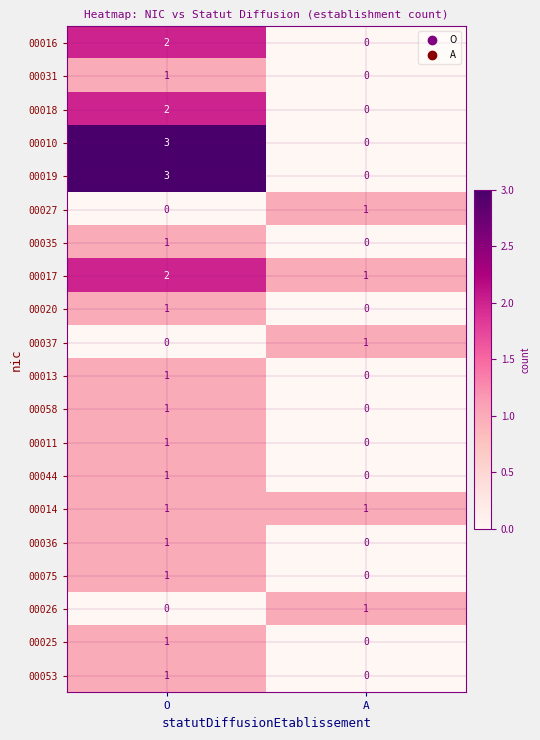

What is the sum of the 00017 values at O and A?

3